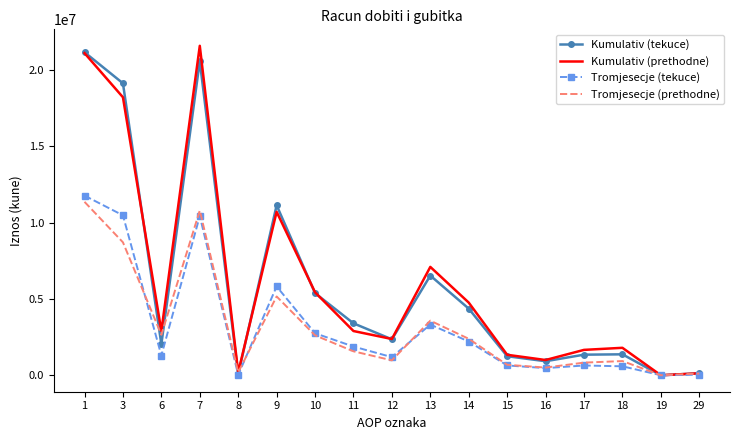

The value of Kumulativ (prethodne) at 9 is 10711504. True or false?

True